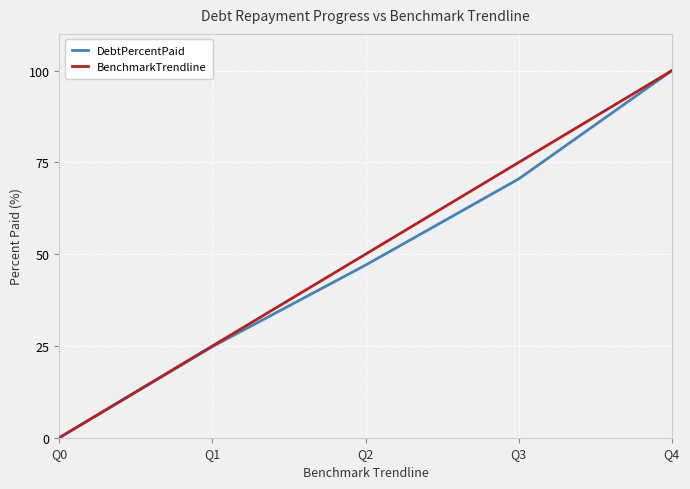

Where does the DebtPercentPaid series first go above 47?

Q2